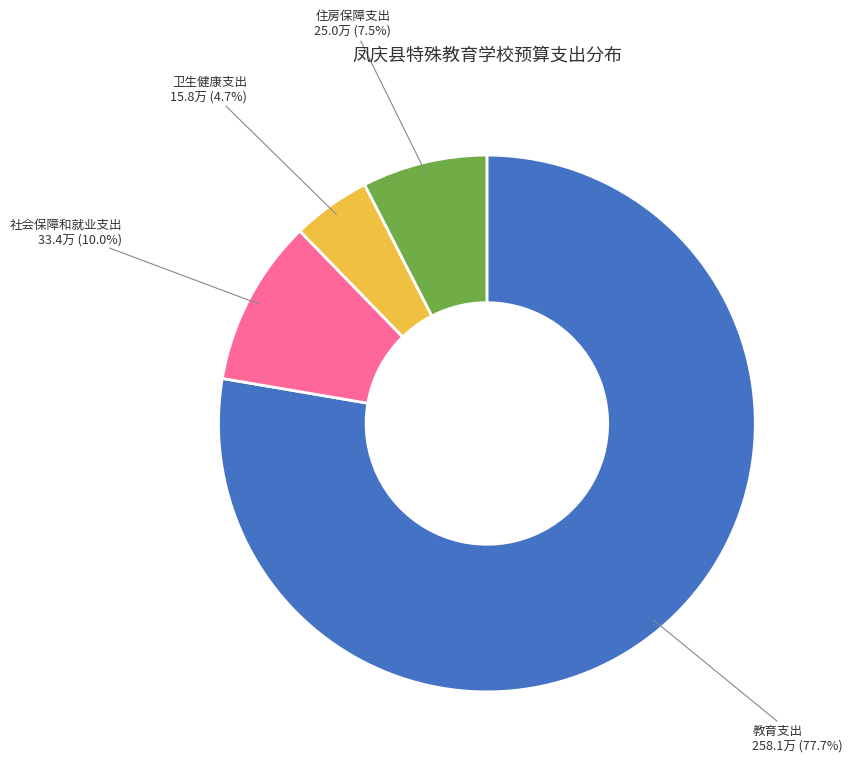

Does any single category account for the majority?

Yes